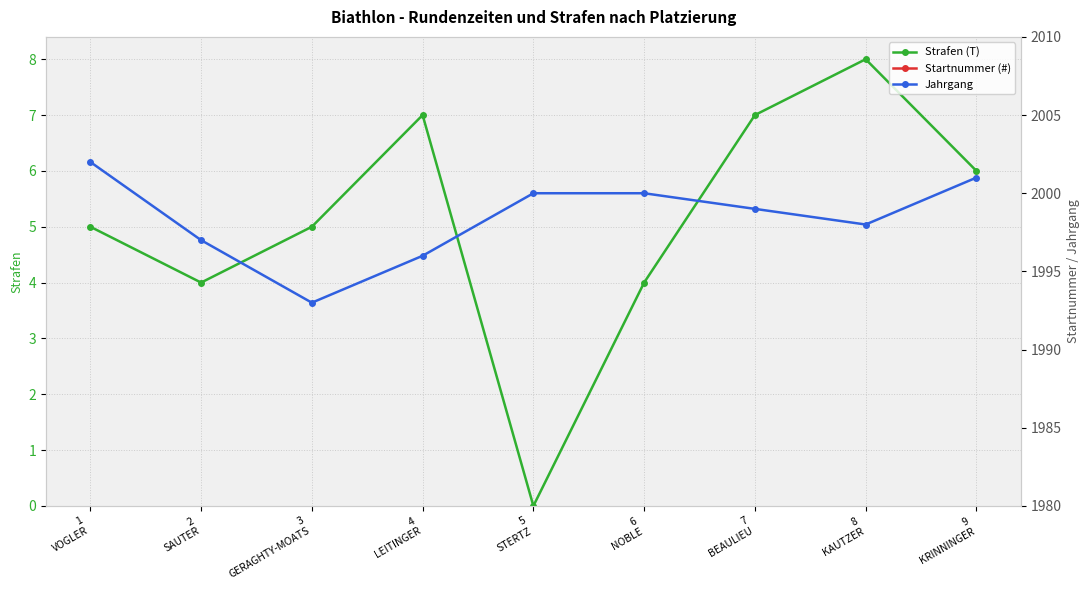

True or false: Jahrgang and Strafen (T) intersect in this chart.

False